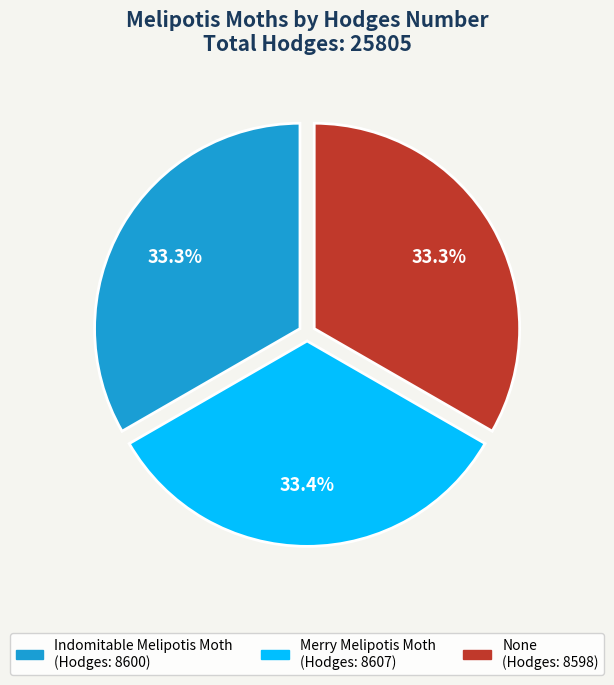

Does Merry Melipotis Moth account for over 50% of the chart?

No